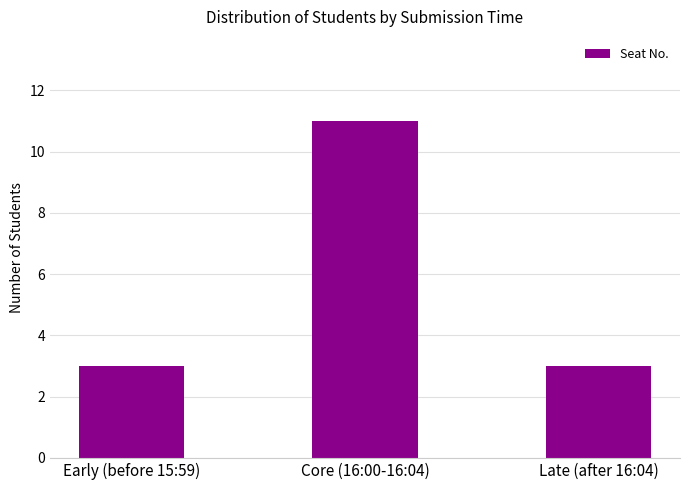

The chart shows a value of 11 at Core (16:00-16:04). True or false?

True